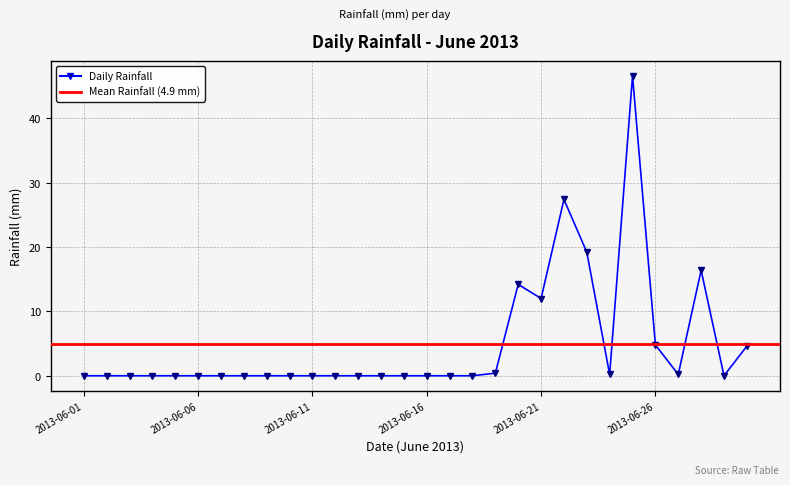

How many interior local valleys (lower than both neighbors) does the data have?

4